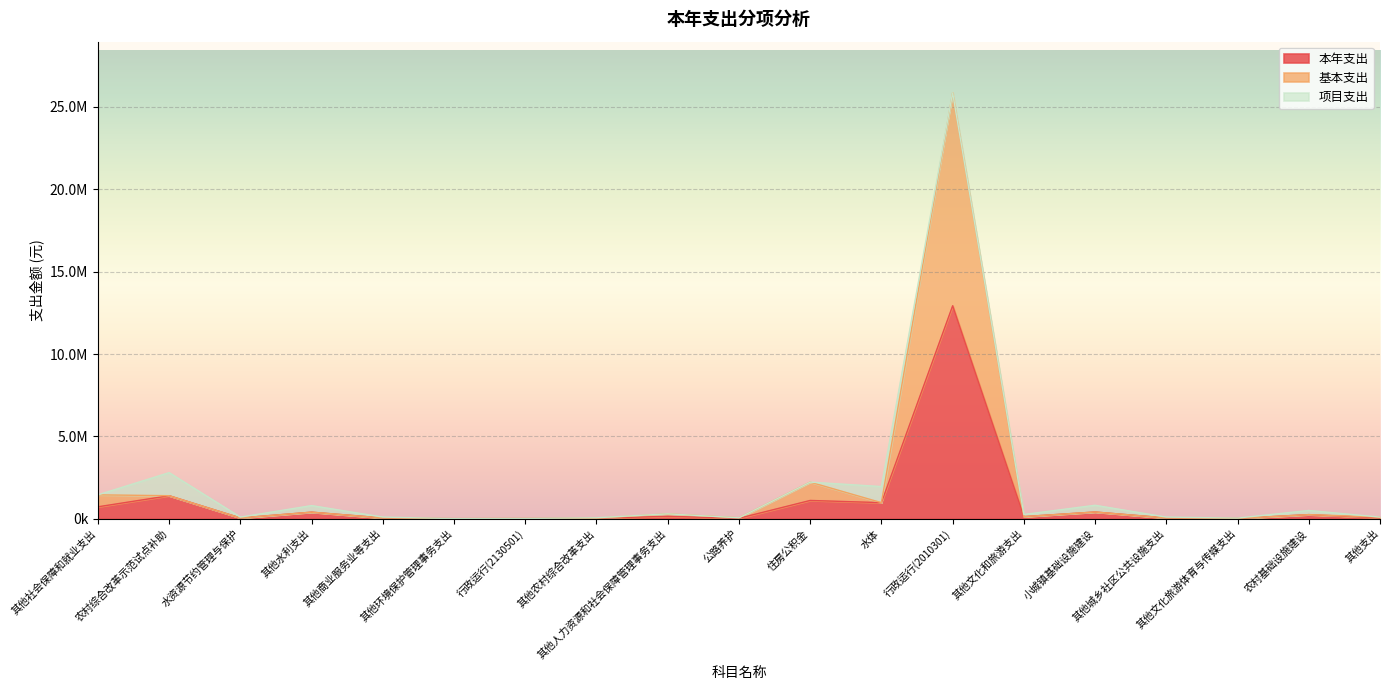

Does the chart display data point markers on the line(s)?

No